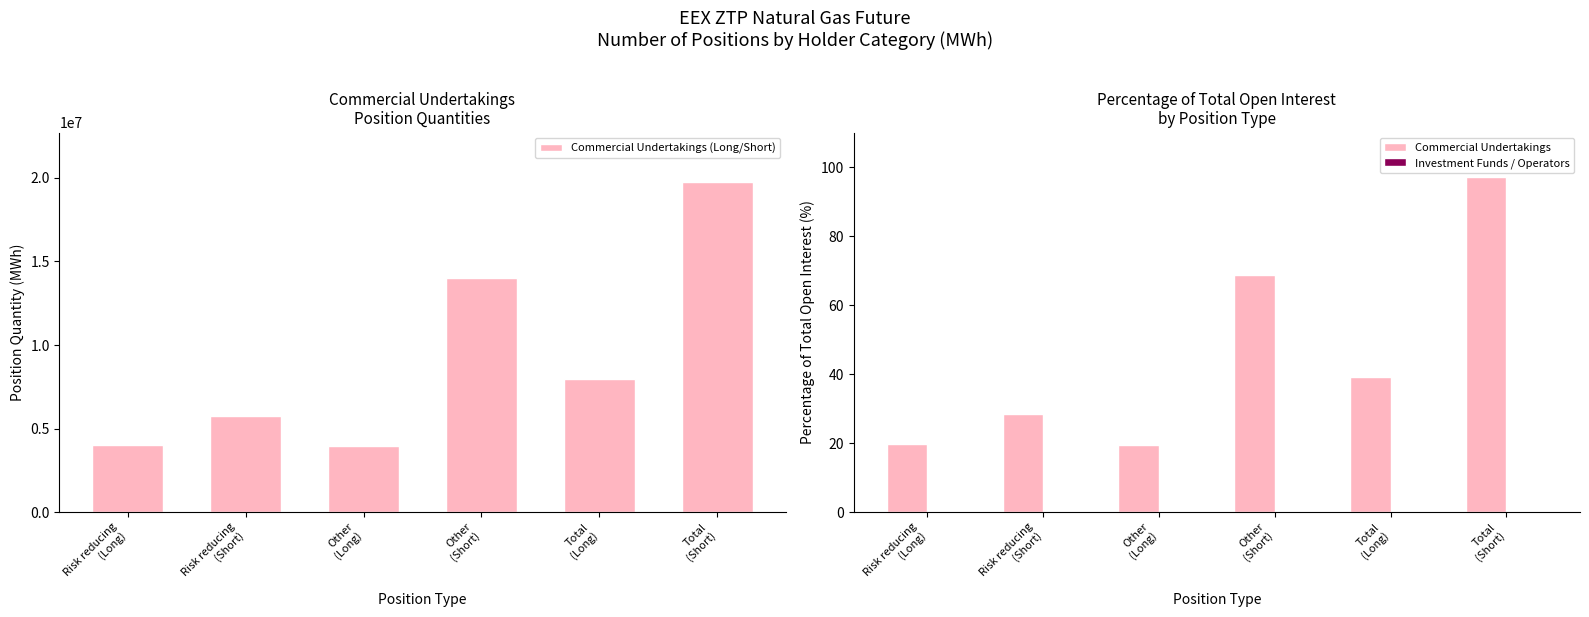

What is the value of the Commercial Undertakings (Long/Short) bar at the 6th from the left?

19752361